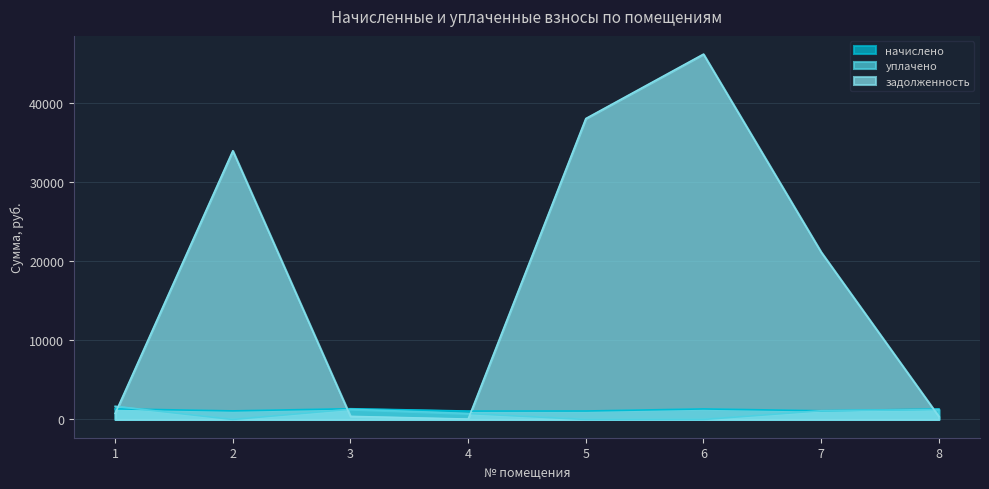

How many lines are shown in the chart?

3